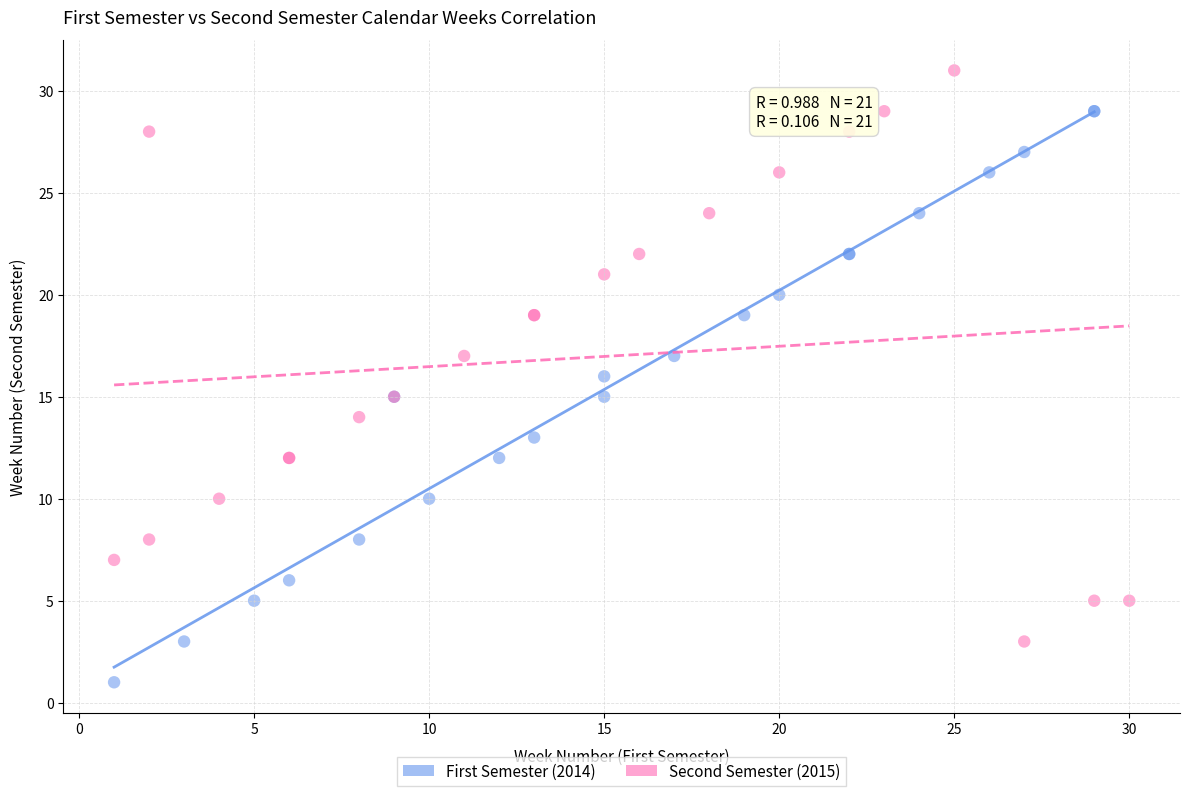

What are all the series names shown in the legend?

First Semester (2014), Second Semester (2015)